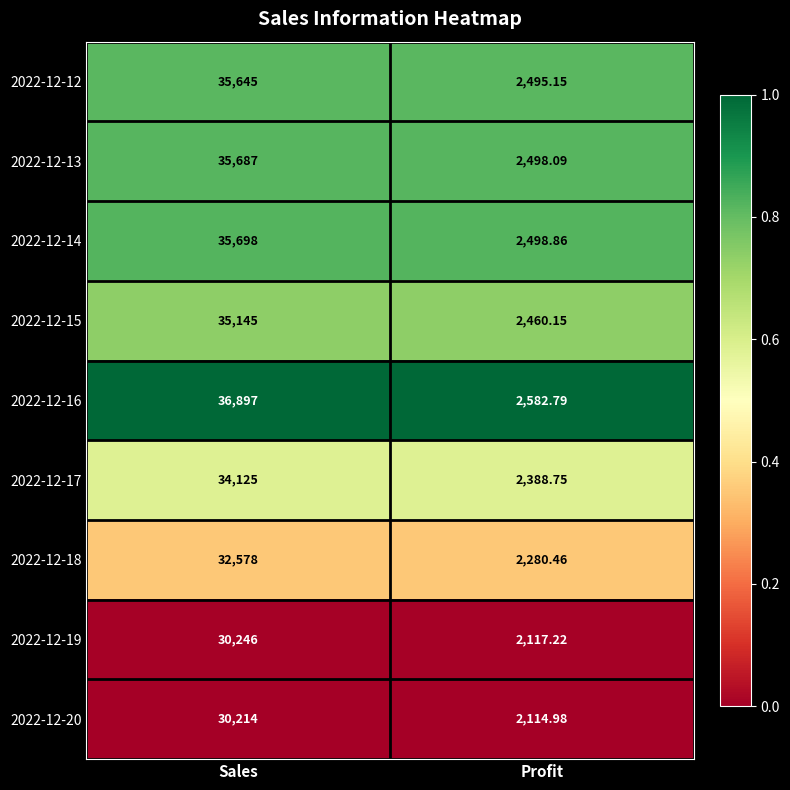

What is the difference between the highest and lowest values at Profit?

467.8